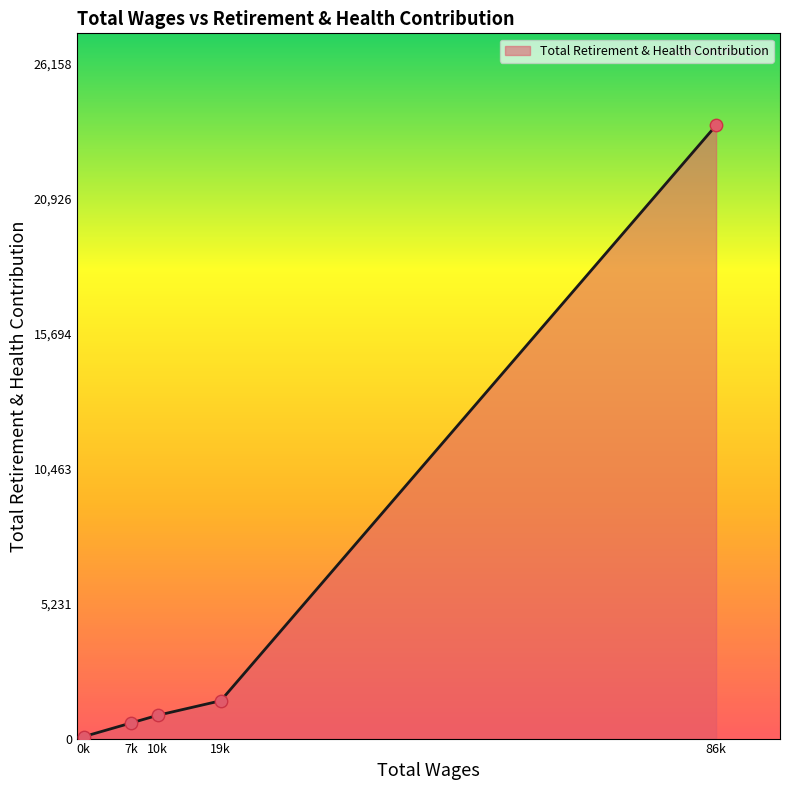

What is the change in value from 7k to 86k?

+23174